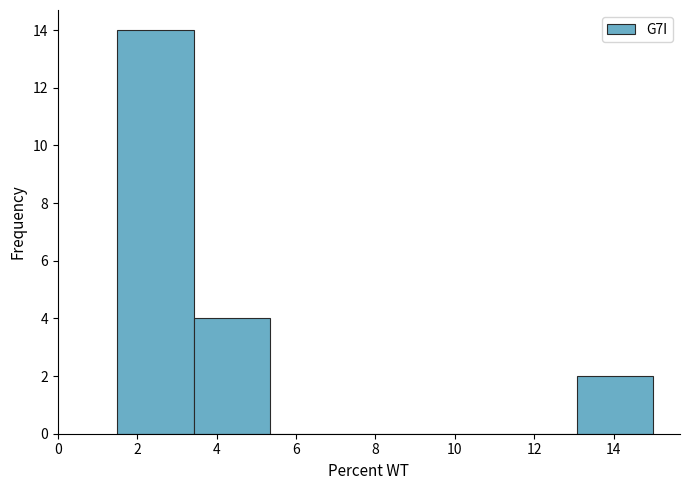

How tall is the bar that spans 13.0 to 15.0 on the x-axis? Neither the bar edges nor the heights are printed on the chart, so give them approximately, as read against the axes.

2